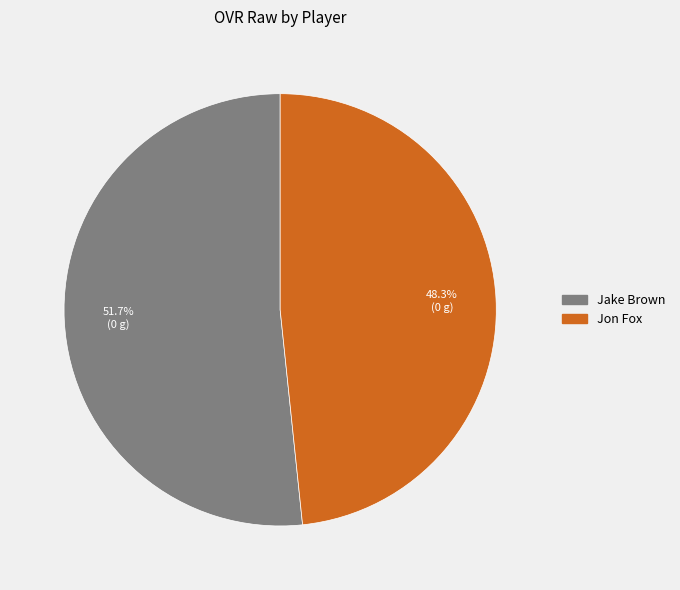

To the nearest percent, what is the combined percentage of Jake Brown and Jon Fox?

100%